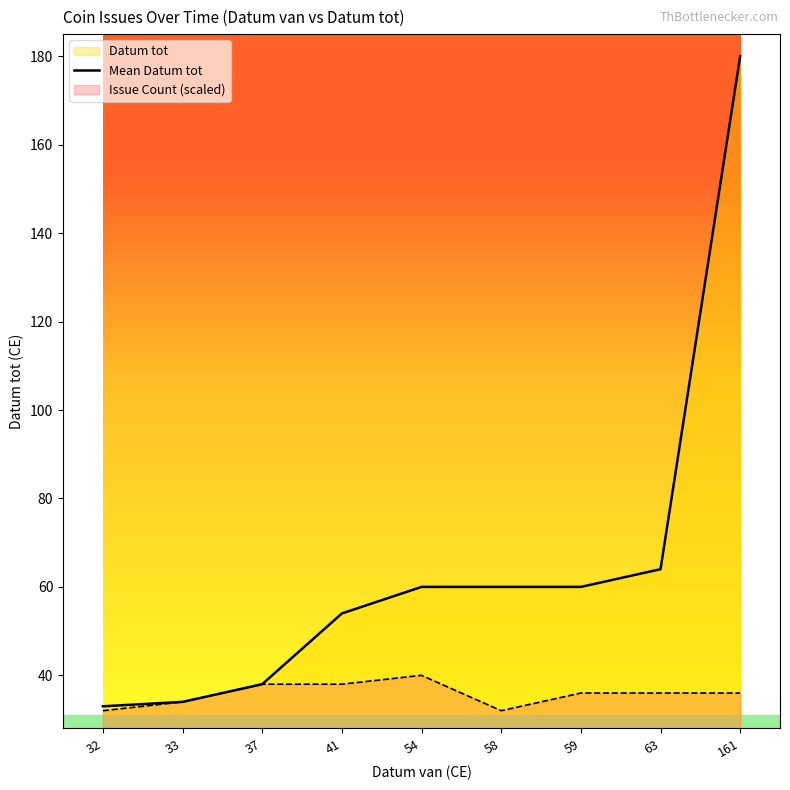

The chart shows a value of 38 at 37. True or false?

True